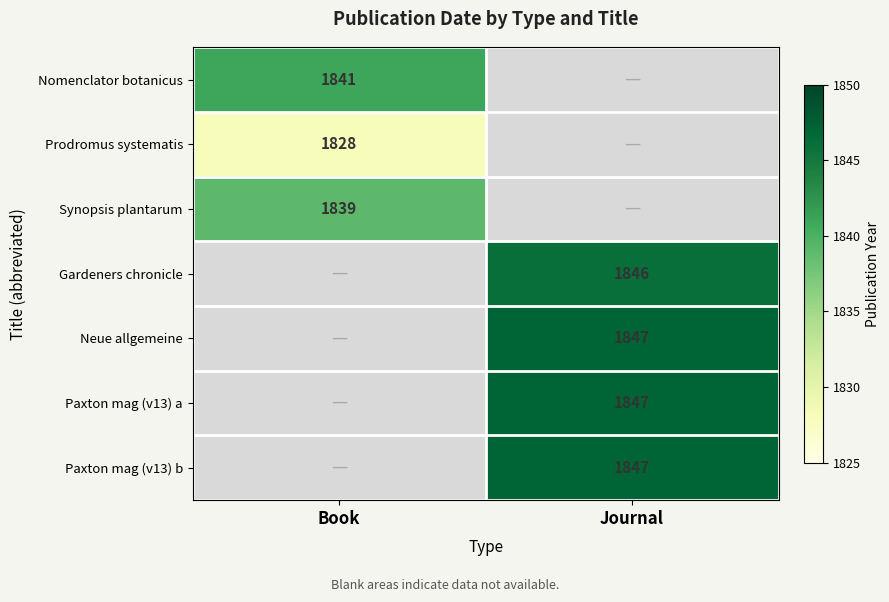

The value of Neue allgemeine at Journal is 1847. True or false?

True